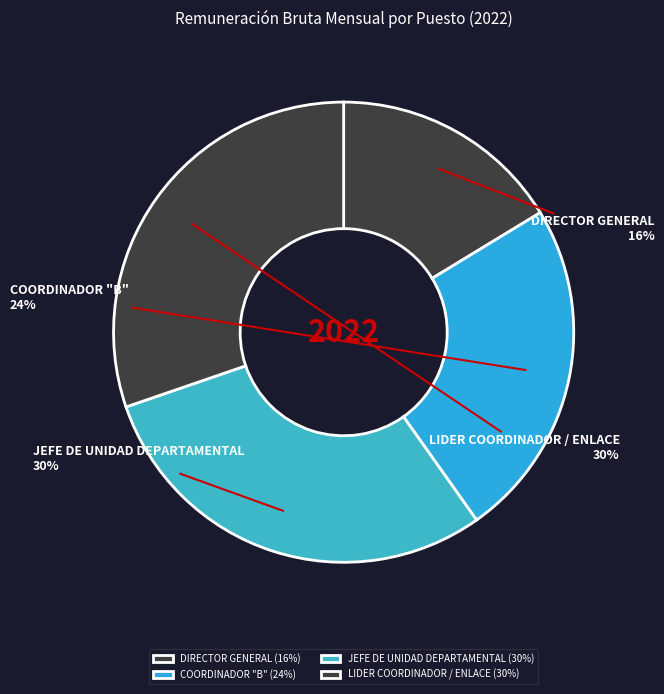

Does JEFE DE UNIDAD DEPARTAMENTAL represent more than half of the total?

No